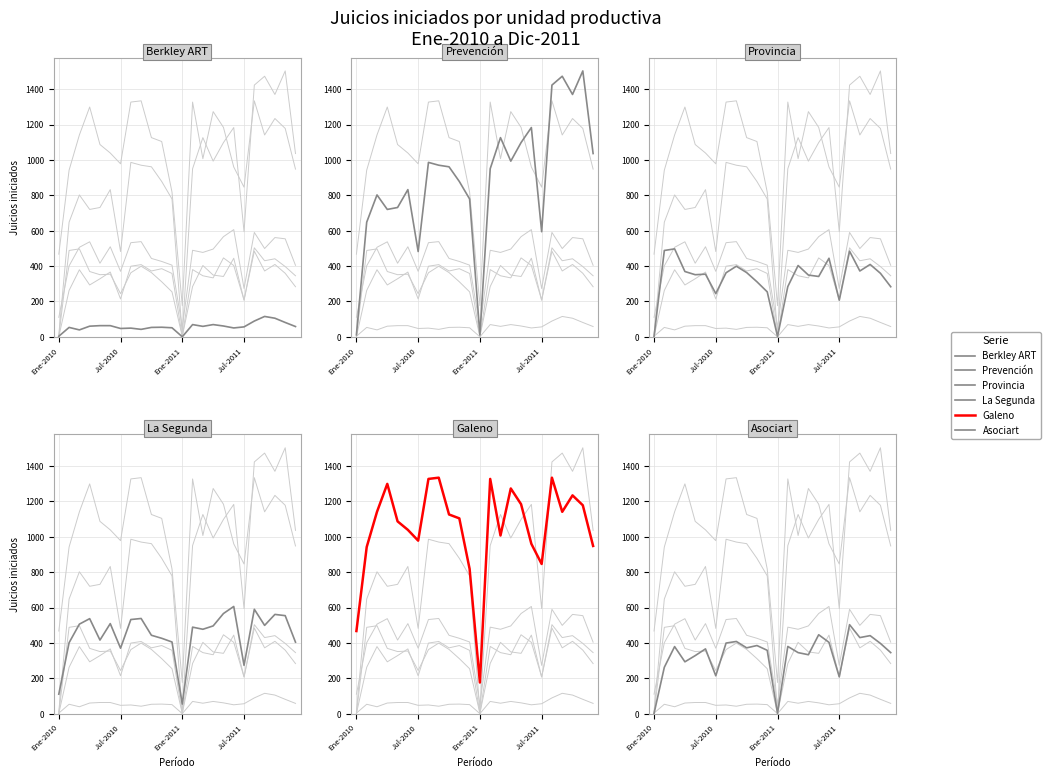

List the series in order of their peak value, lowest first.

Berkley ART, Provincia, Asociart, La Segunda, Galeno, Prevención